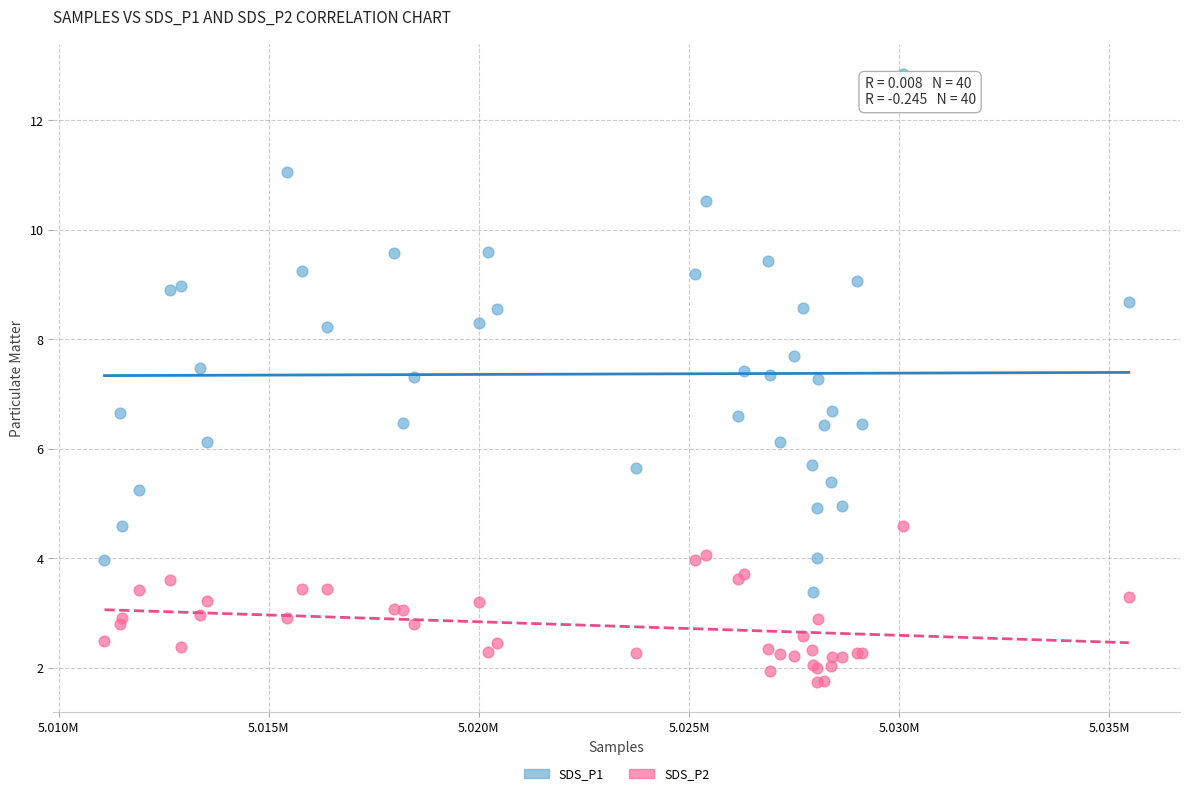

Which series reaches the maximum Y coordinate?

SDS_P1